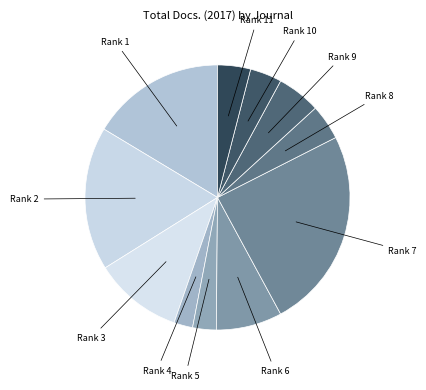

The Rank 7 slice represents 36% of the pie. True or false?

False